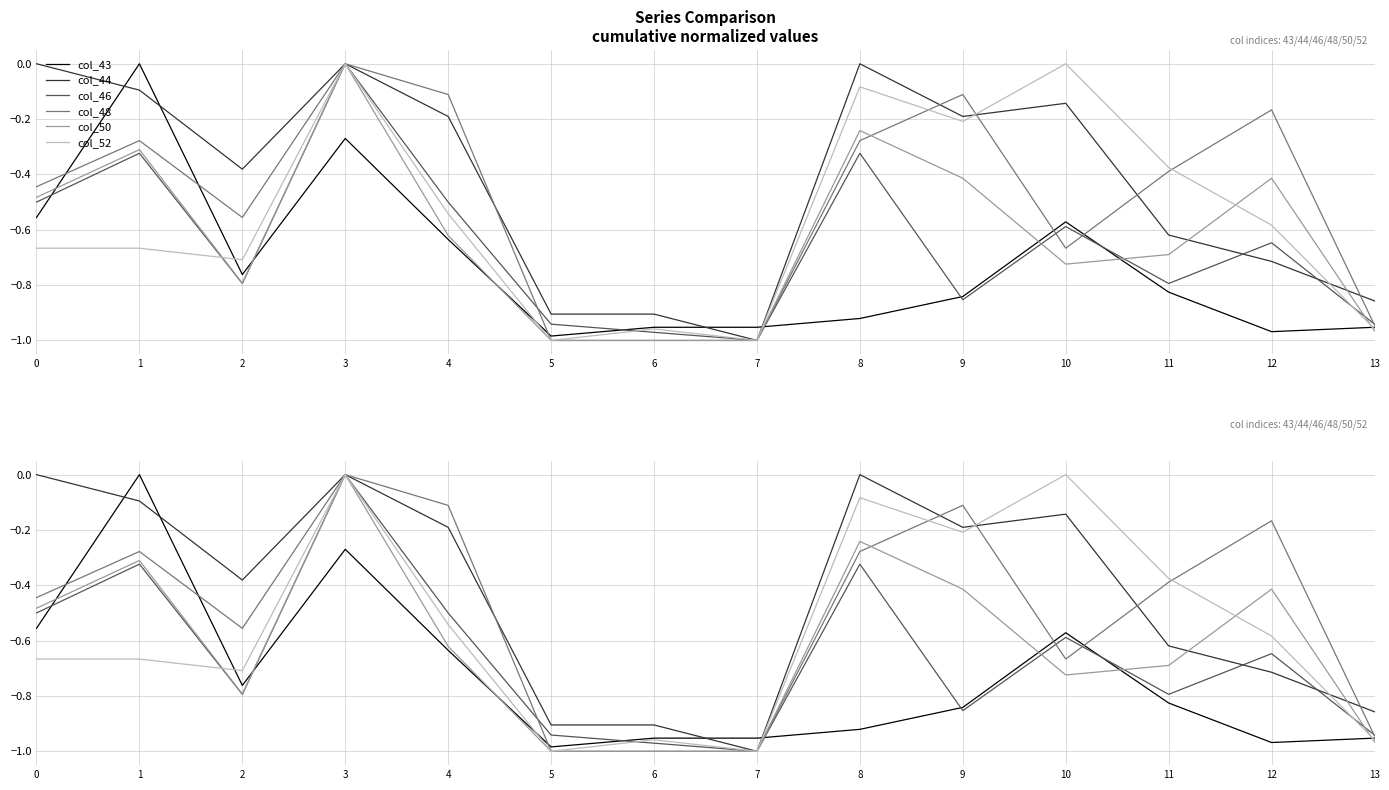

Which category has the highest value in the col_46 series?

3